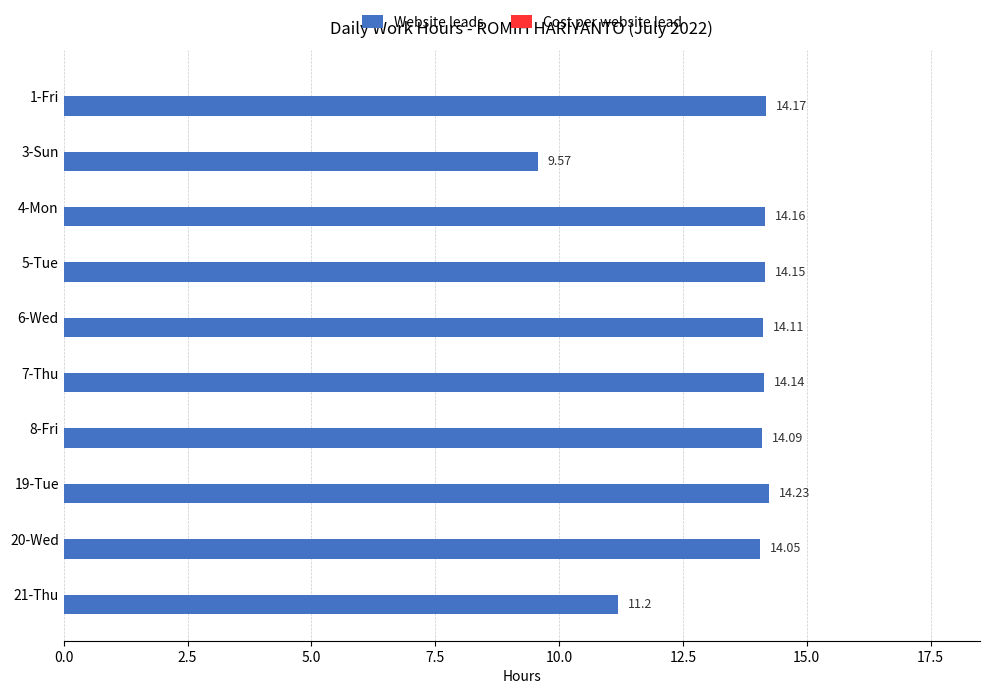

Which has a higher value, 3-Sun or 6-Wed?

6-Wed